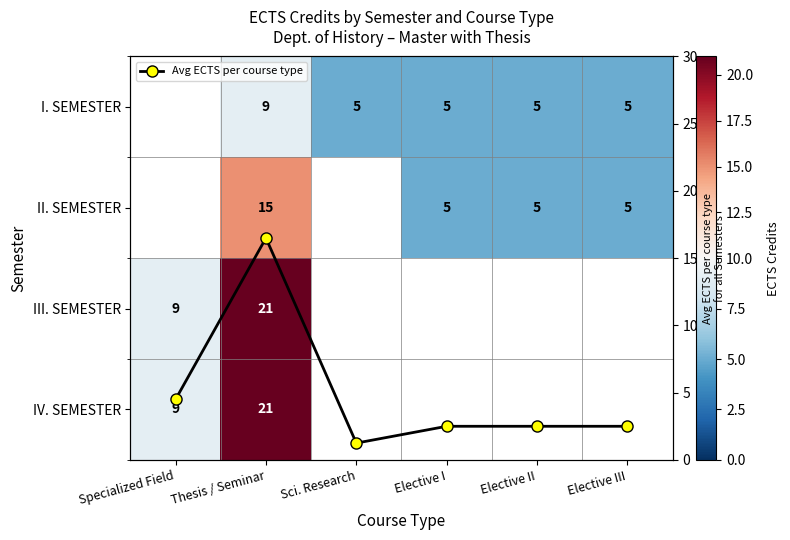

What is the difference between the maximum and minimum values in the Avg ECTS per course type series?

15.2